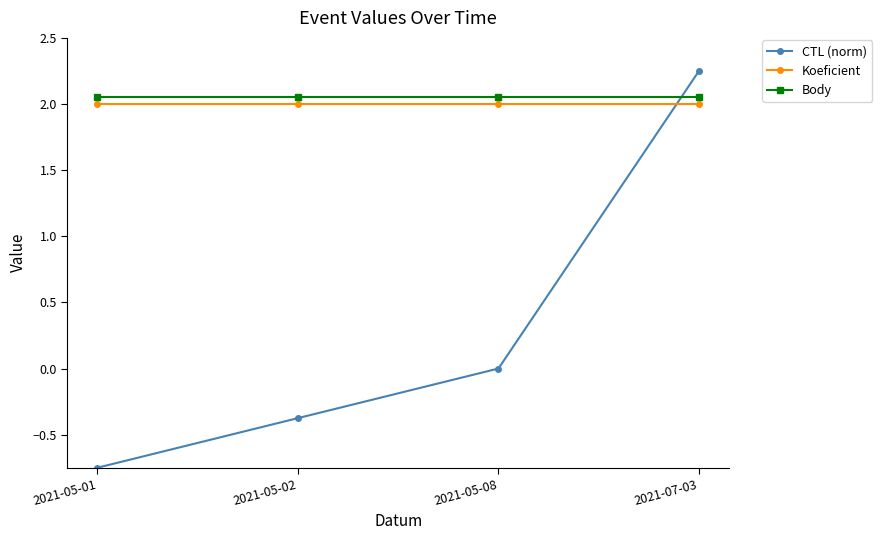

At which category does the chart reach its minimum across all series?

2021-05-01